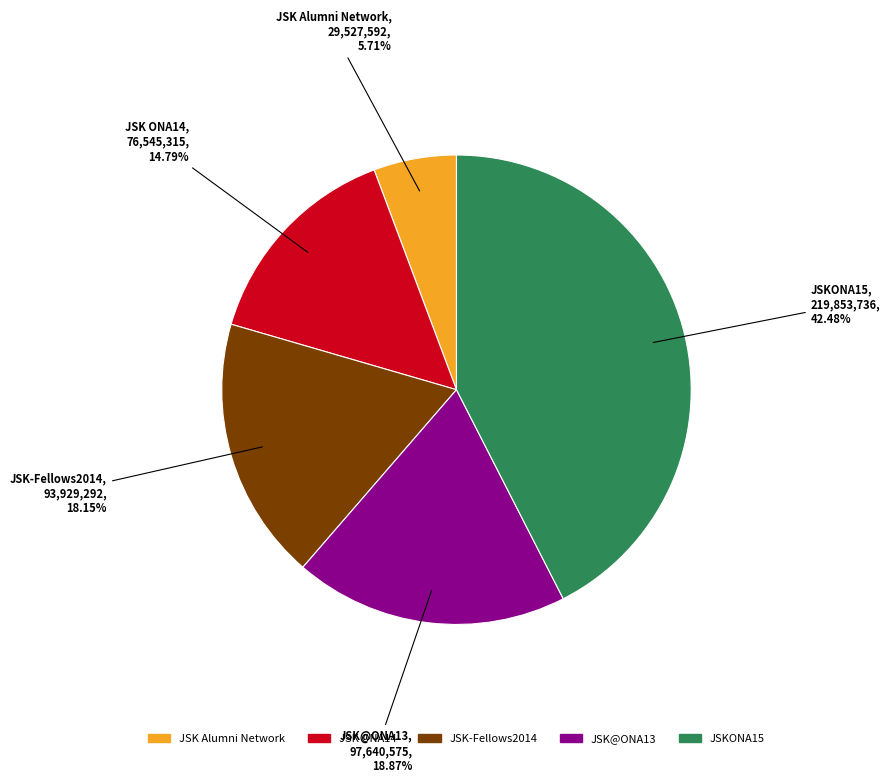

True or false: JSK ONA14 accounts for 22% of the total.

False